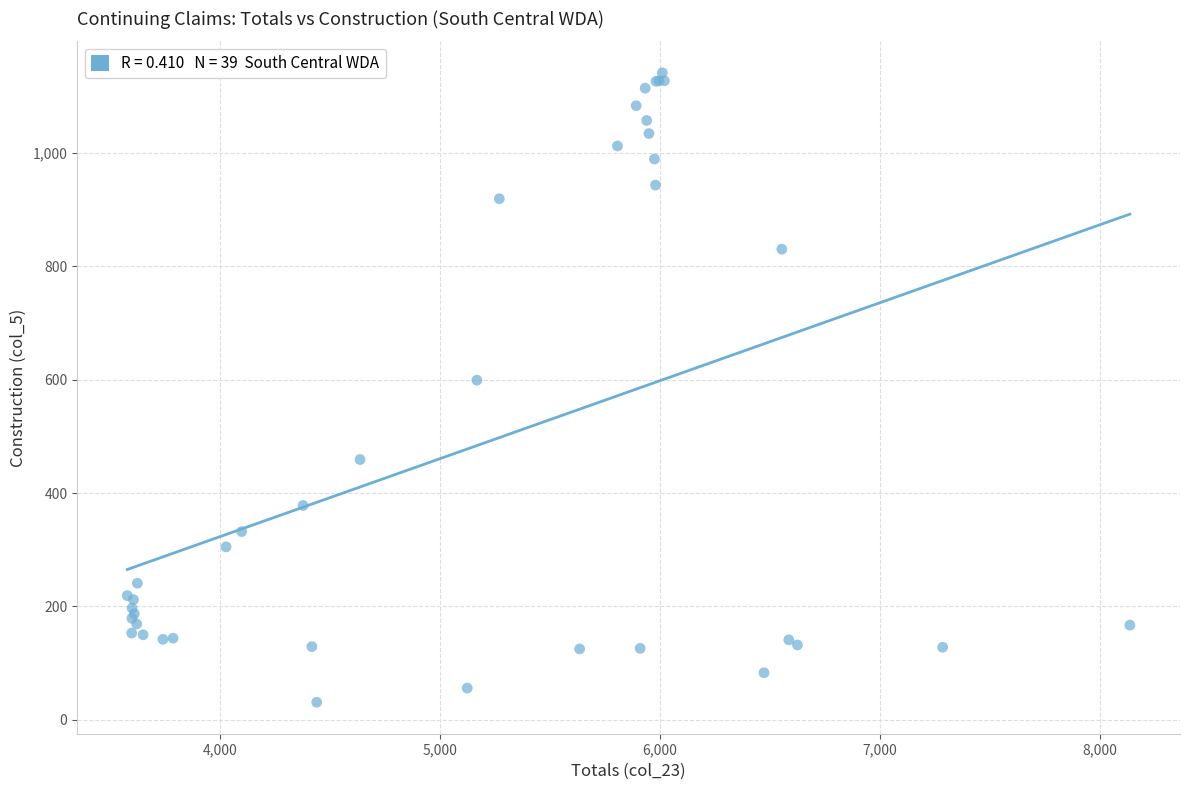

What Y value in the scatter plot is closest to 586?

599